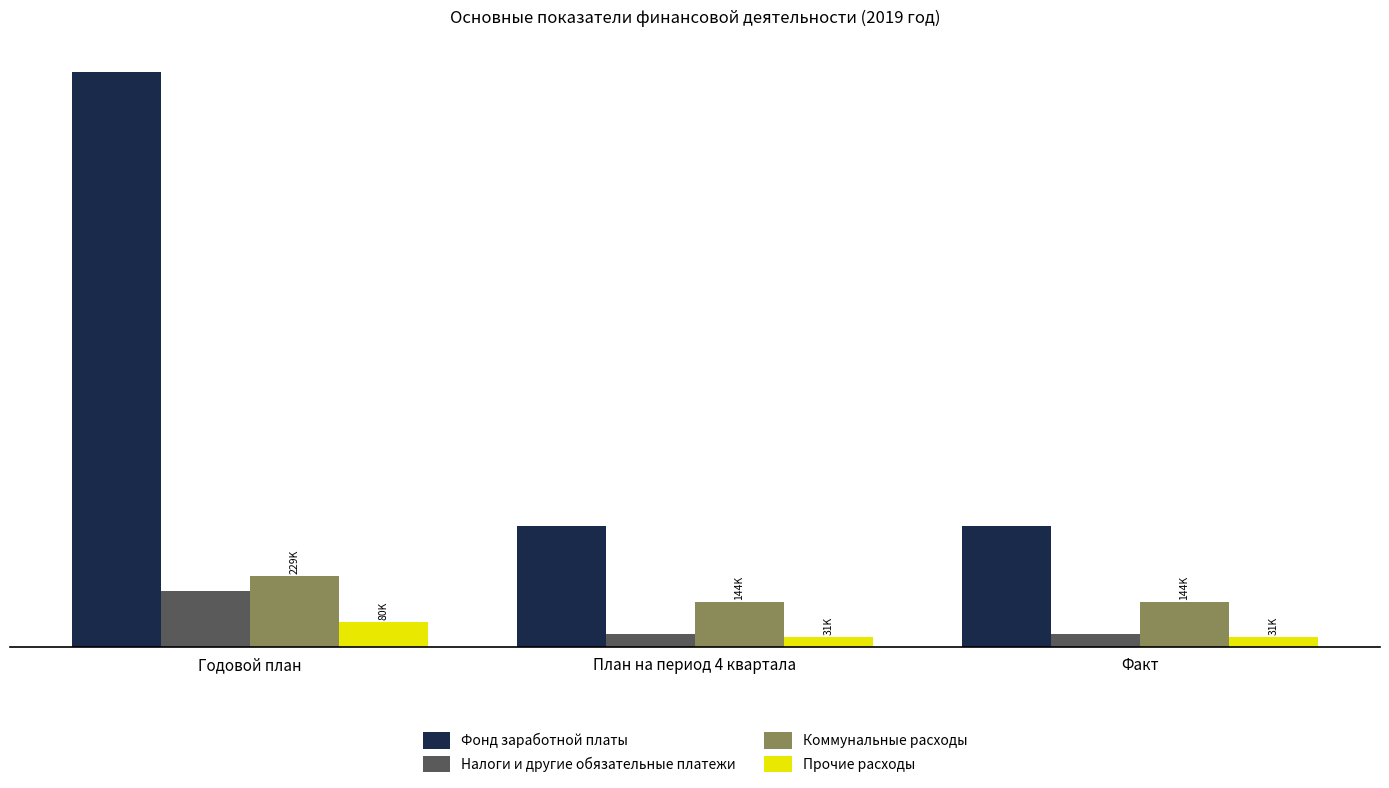

What are all the series names shown in the legend?

Фонд заработной платы, Налоги и другие обязательные платежи, Коммунальные расходы, Прочие расходы